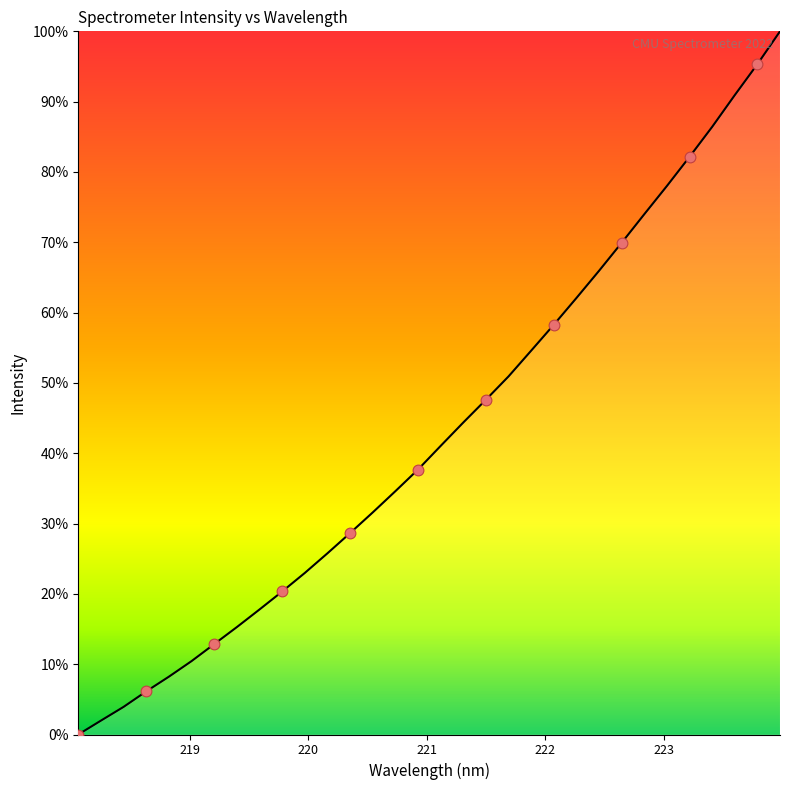

What is the greatest value displayed?

100.0